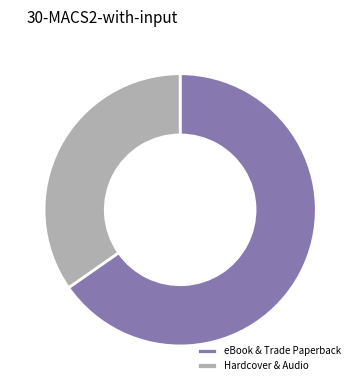

Count the number of slices in the pie.

2